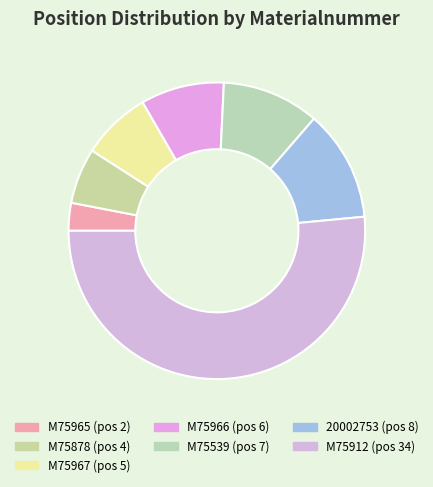

To the nearest percent, what is the difference between the largest and smallest slice percentages?

48%